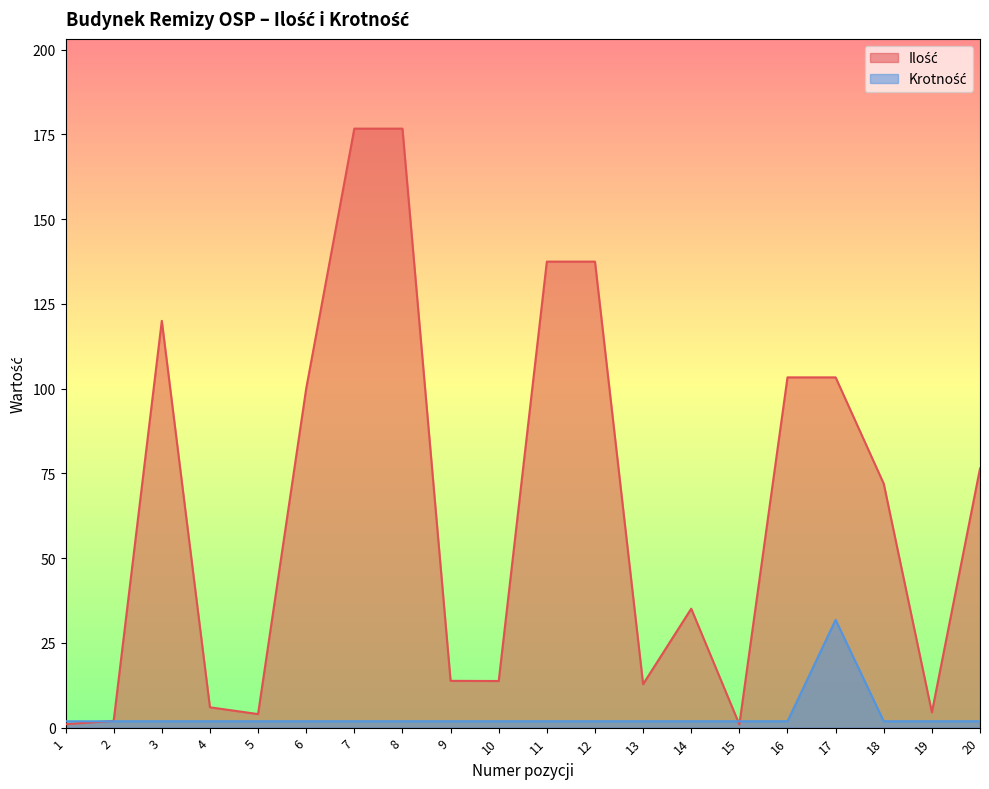

Where is Ilość nearest to the value 88?

20